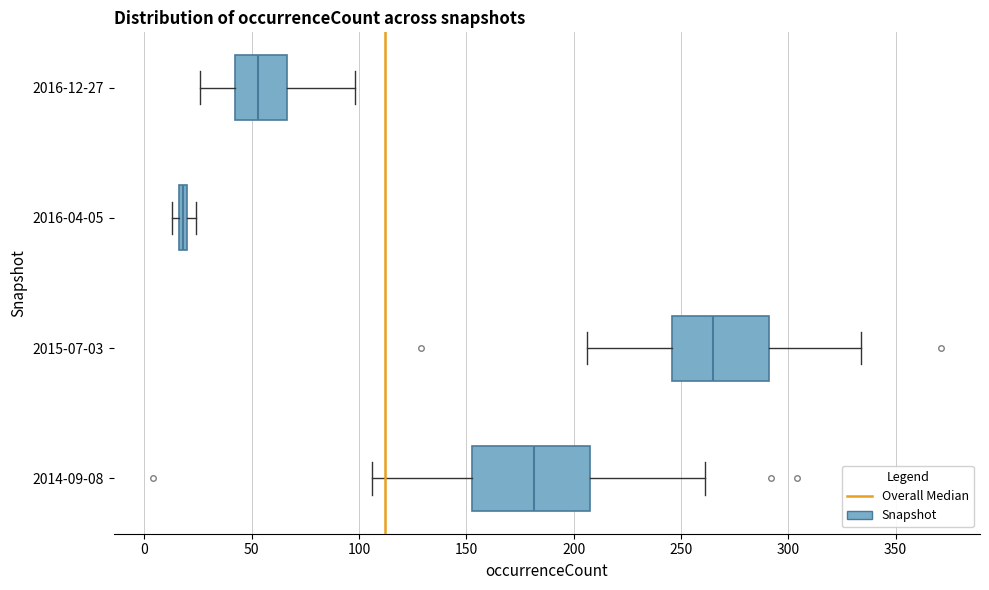

Which box's median line is the furthest to the left?

2016-04-05